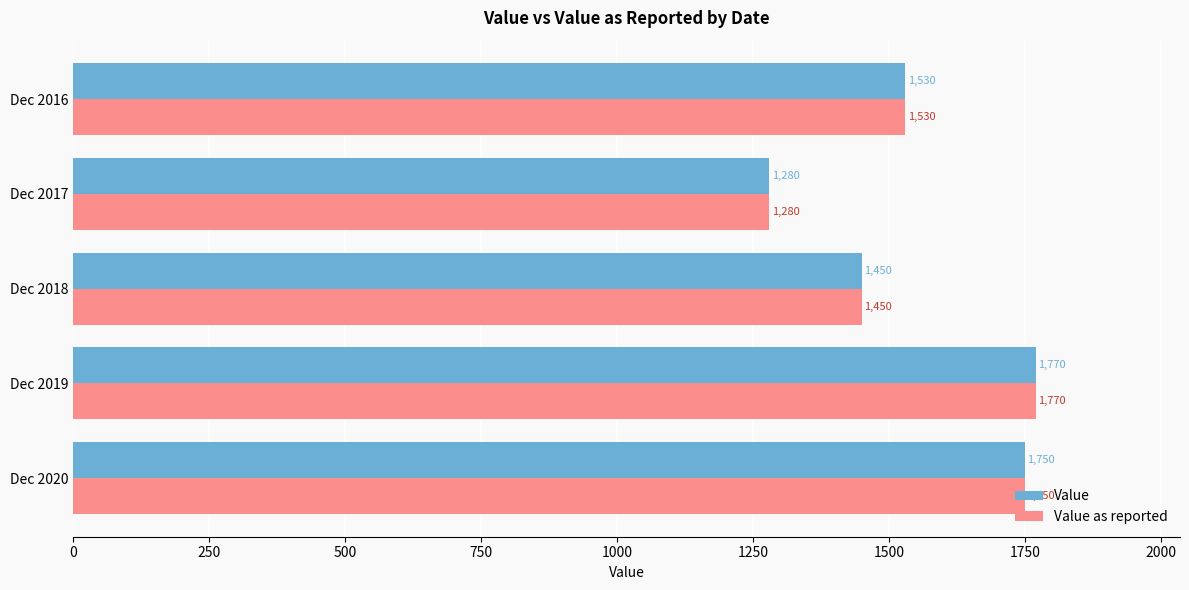

Where is Value as reported nearest to the value 1525?

Dec 2016